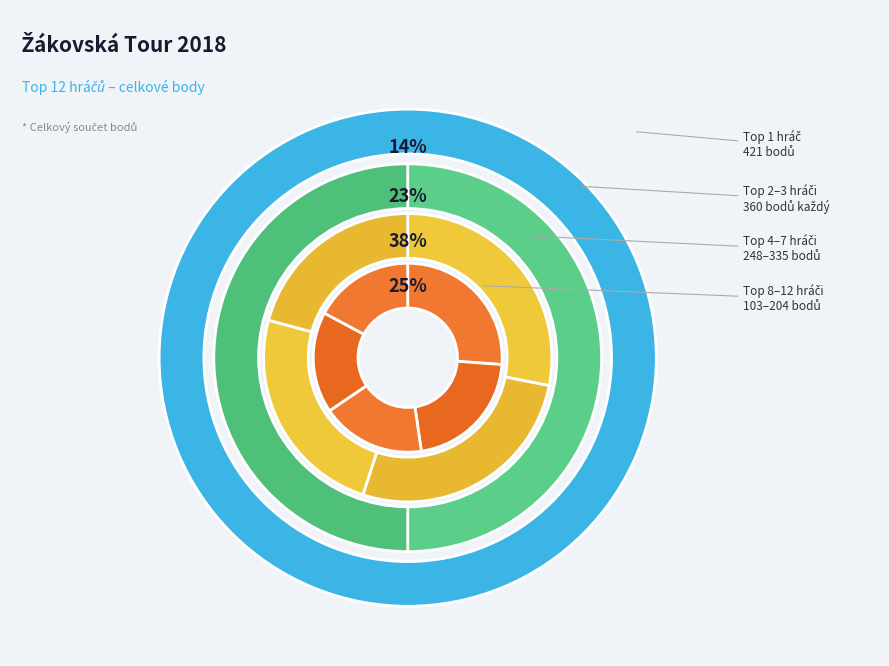

Combined, do BHC Dragons Modřice and BHC TJ Sokol Bohumín account for over 50%?

No